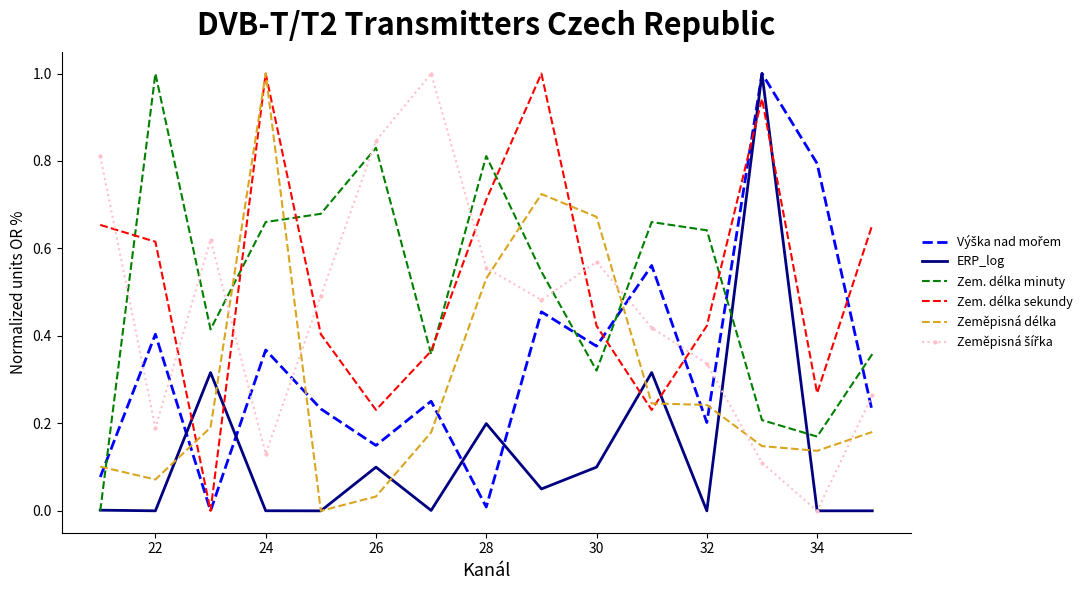

At how many categories does at least one series exceed 0?

15